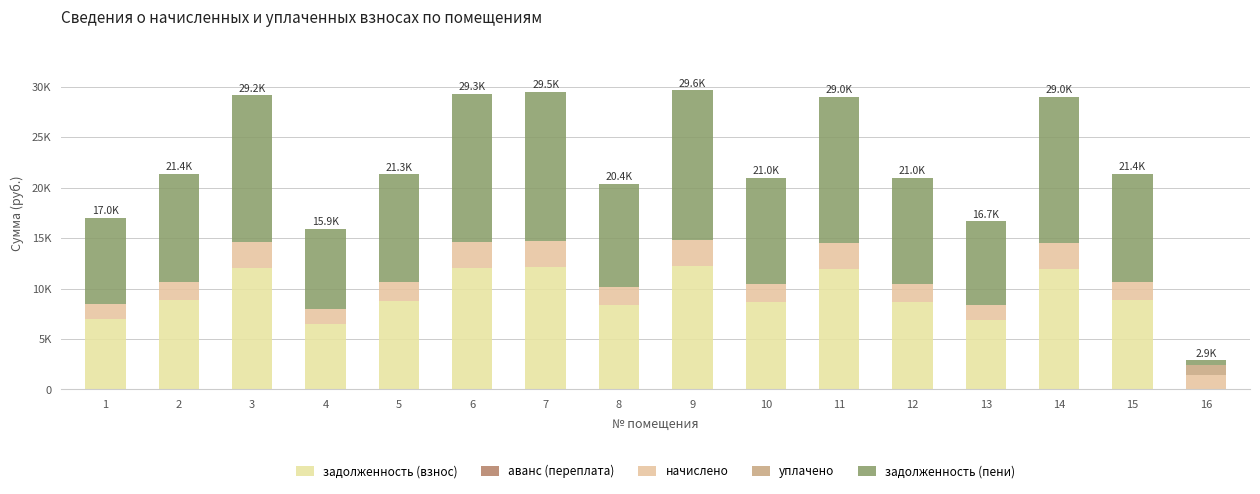

What is the total value across all series at 15?

21391.2